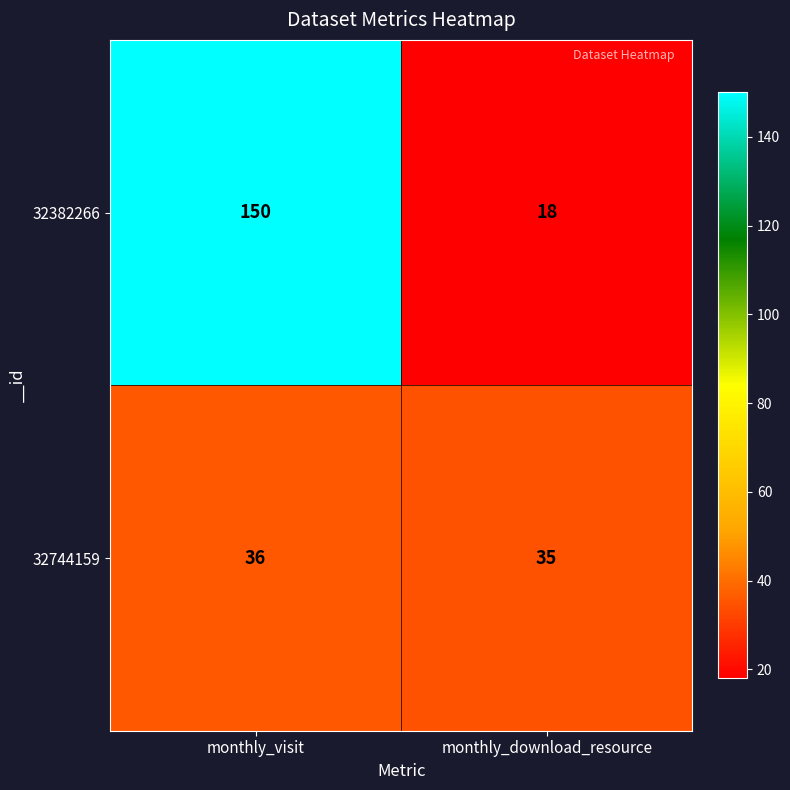

List the series in order of their overall mean, lowest first.

32744159, 32382266